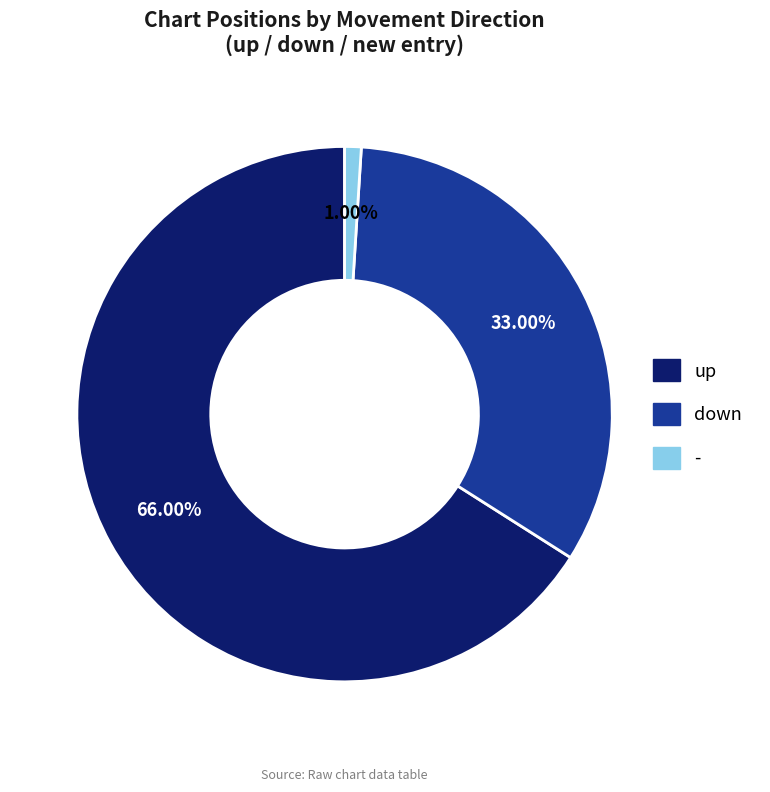

Which slice is the largest?

up